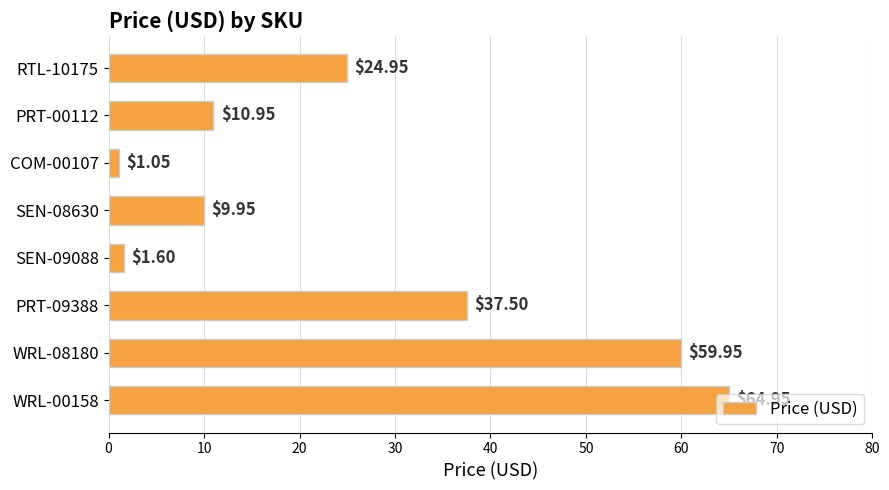

Count the number of values greater than 24.

4